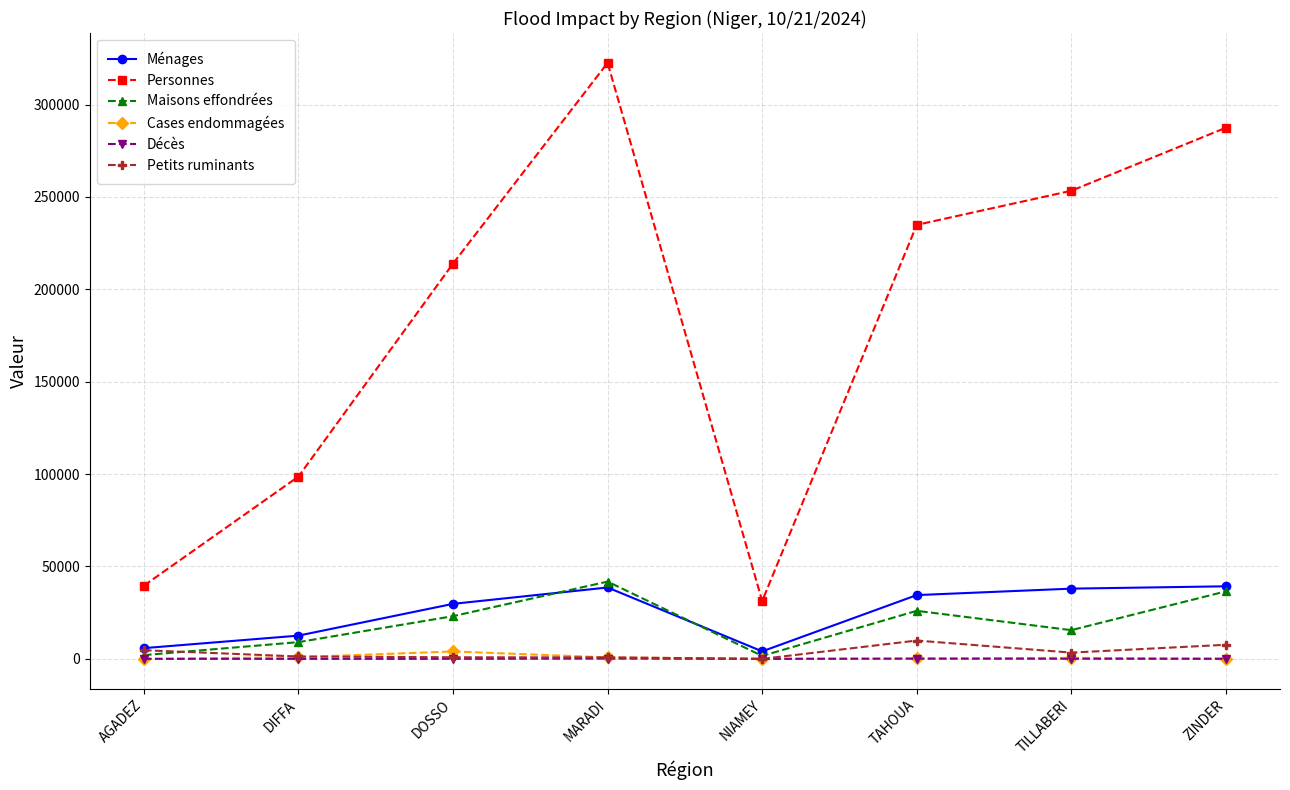

How many categories are shown in the chart?

8